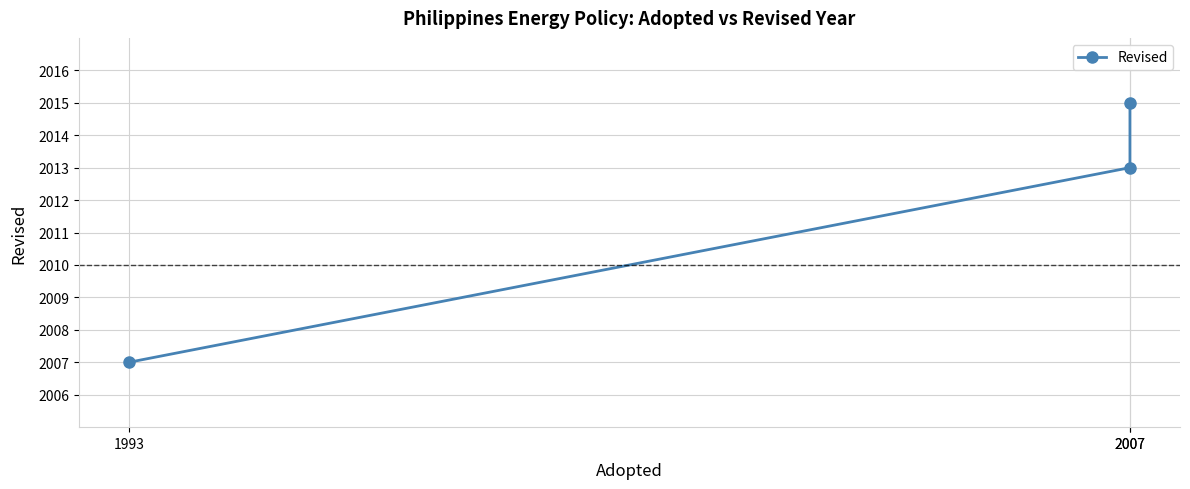

Reading right to left, extract all data points from this chart.

2007=2015	2007=2013	1993=2007